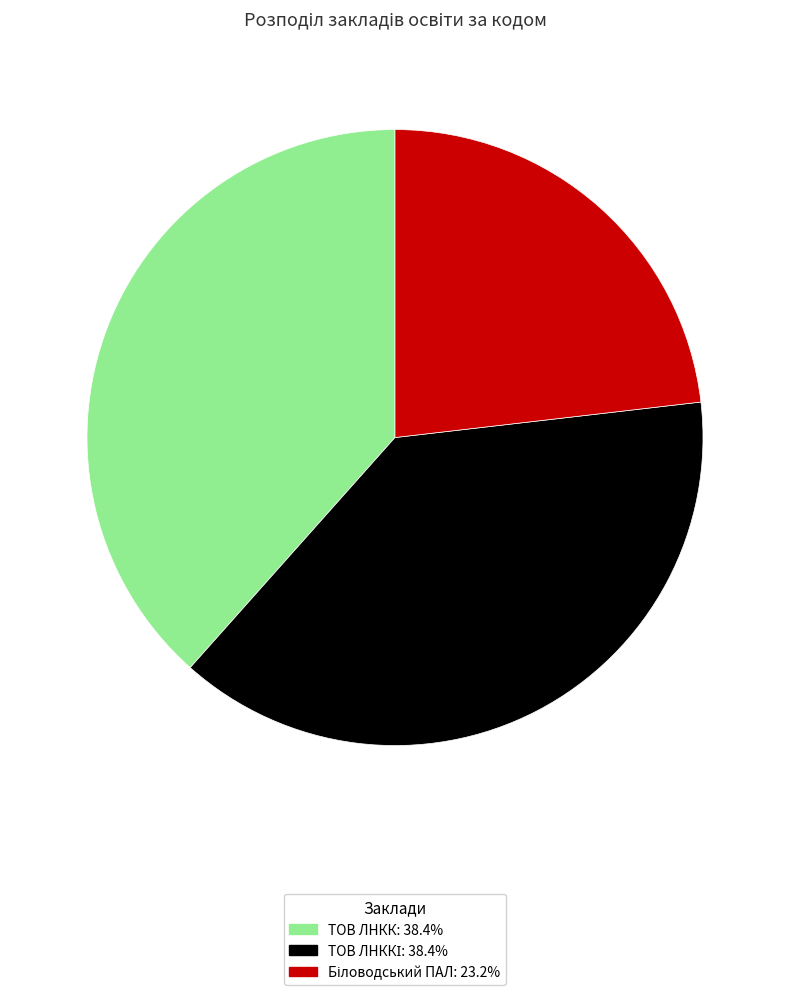

Is there any slice that represents more than half of the pie?

No